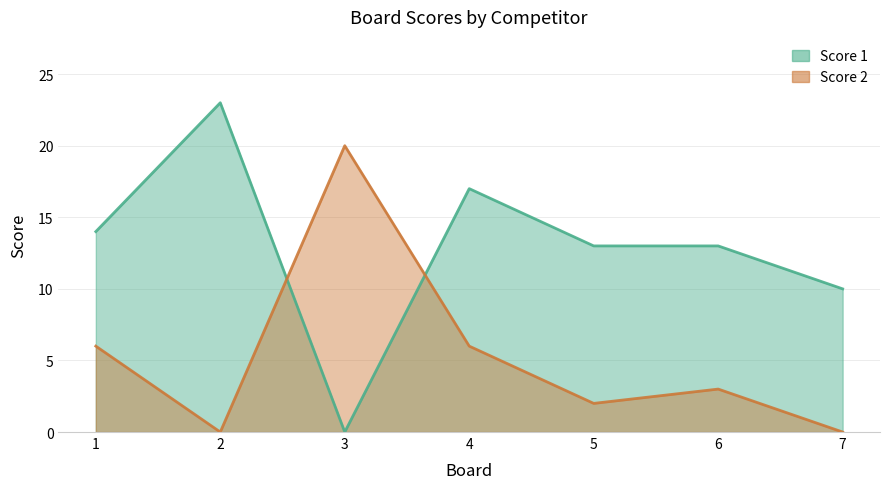

What is the highest value of the Score 1 series?

23